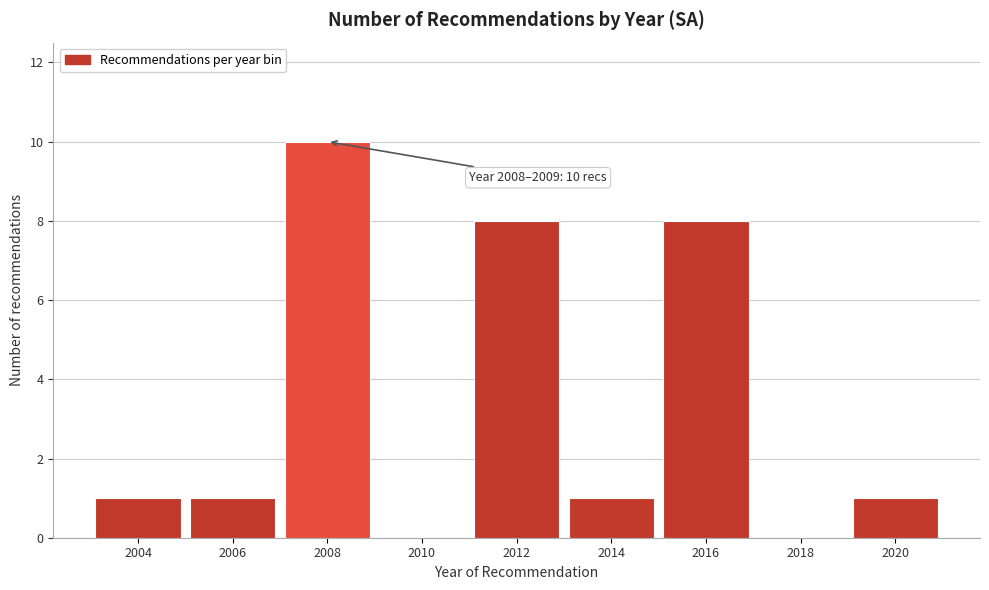

Reading left to right, what are all the values shown in this chart?

2004=1	2006=1	2008=10	2010=0	2012=8	2014=1	2016=8	2018=0	2020=1